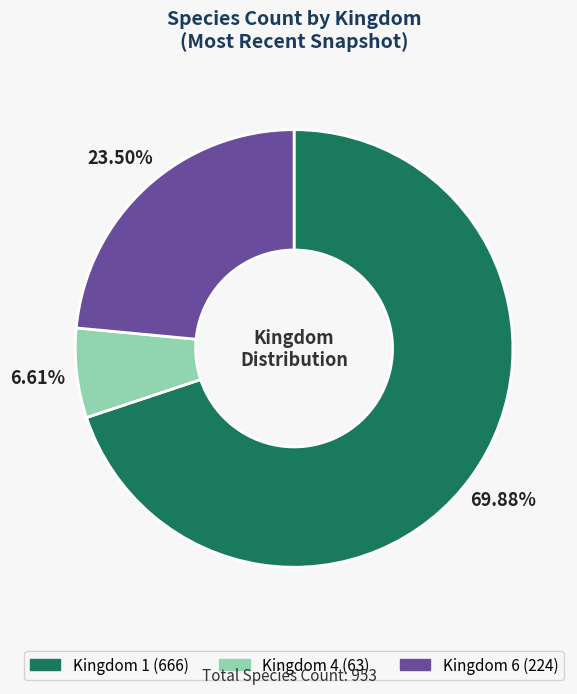

Is there a majority slice in this chart?

Yes